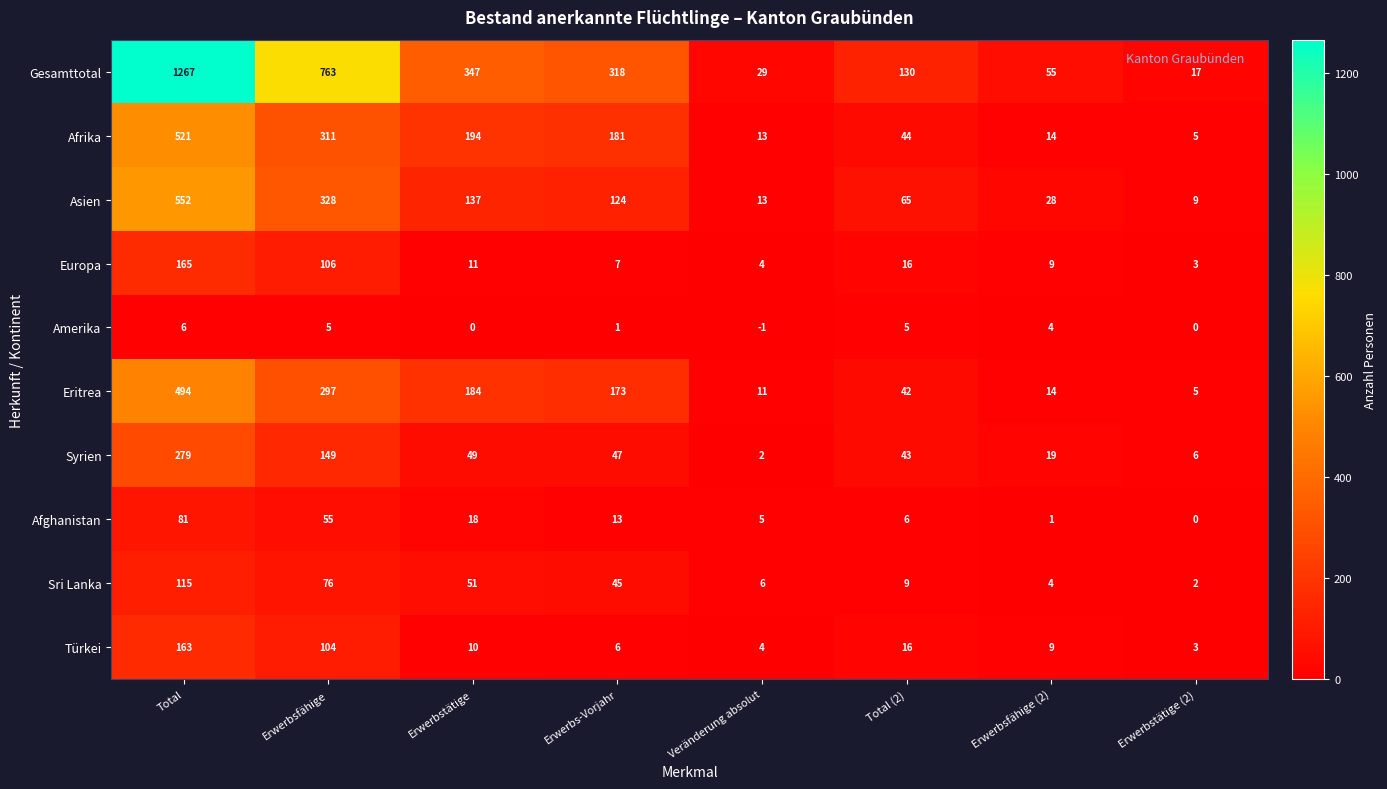

What is the sum of the Afrika values at Erwerbs-Vorjahr and Total (2)?

225